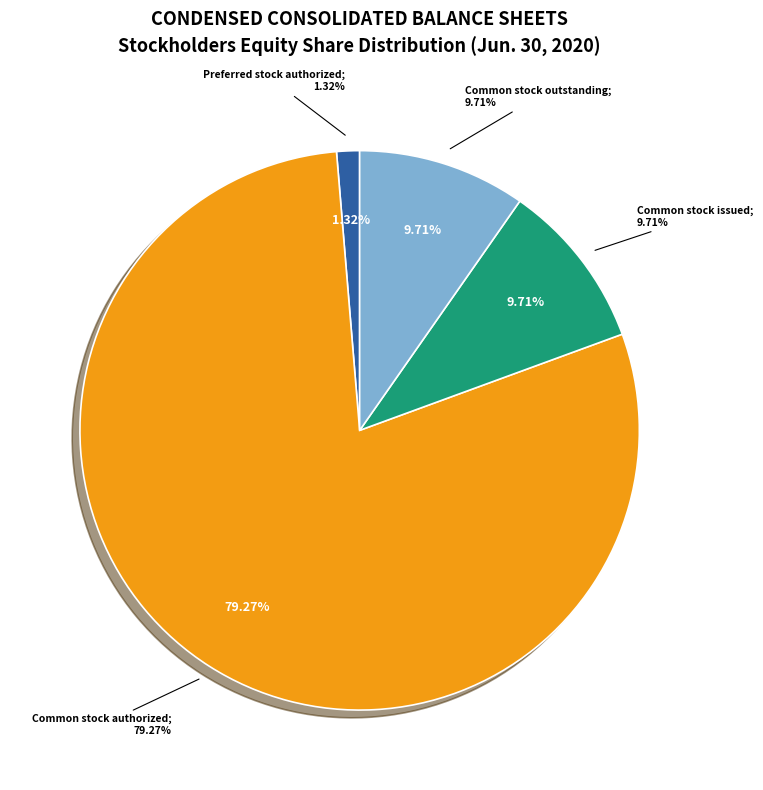

To the nearest percent, what percentage of the pie is Common stock issued?

10%